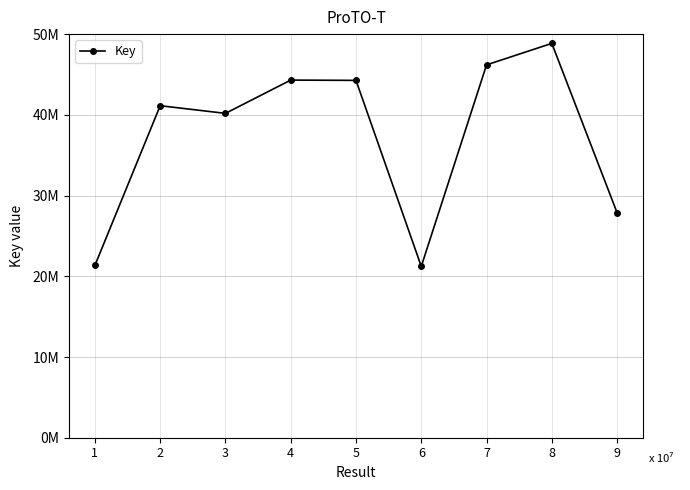

What is the sum of all values?

335366851